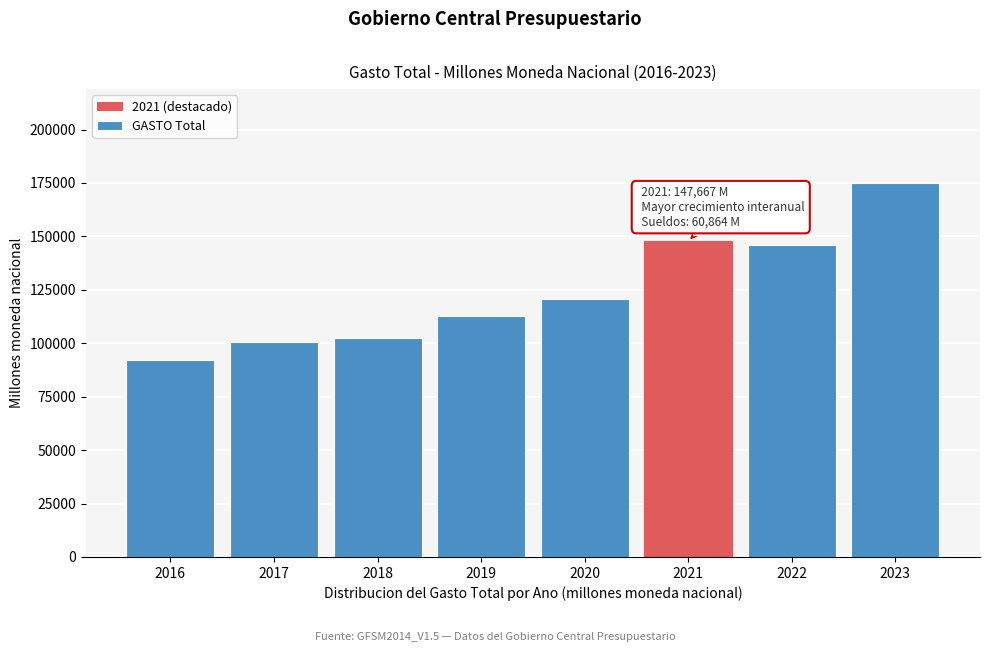

Reading right to left, extract all data points from this chart.

2023=175143.4	2022=146089.7	2021=147667.0	2020=120502.4	2019=112866.4	2018=102419.7	2017=100563.8	2016=92117.9